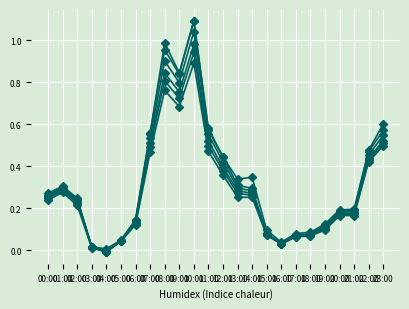

Reading left to right, transcribe all the data shown in this chart.

col_4: 0.3	0.3	0.2	0.0	-0.0	0.0	0.1	0.6	1.0	0.8	1.1	0.6	0.4	0.3	0.3	0.1	0.0	0.1	0.1	0.1	0.2	0.2	0.5	0.6
col_5: 0.3	0.3	0.2	0.0	0.0	0.0	0.1	0.6	1.0	0.8	1.1	0.6	0.4	0.3	0.3	0.1	0.0	0.1	0.1	0.1	0.2	0.2	0.5	0.6
col_6: 0.3	0.3	0.2	0.0	-0.0	0.0	0.1	0.5	0.9	0.8	1.0	0.6	0.4	0.3	0.3	0.1	0.0	0.1	0.1	0.1	0.2	0.2	0.5	0.5
col_7: 0.3	0.3	0.2	0.0	-0.0	0.0	0.1	0.5	0.8	0.8	1.0	0.5	0.4	0.3	0.3	0.1	0.0	0.1	0.1	0.1	0.2	0.2	0.4	0.5
col_8: 0.2	0.3	0.2	0.0	-0.0	0.0	0.1	0.5	0.8	0.7	0.9	0.5	0.4	0.3	0.3	0.1	0.0	0.1	0.1	0.1	0.2	0.2	0.4	0.5
col_9: 0.2	0.3	0.2	0.0	-0.0	0.0	0.1	0.5	0.8	0.7	0.9	0.5	0.4	0.3	0.3	0.1	0.0	0.1	0.1	0.1	0.2	0.2	0.4	0.5